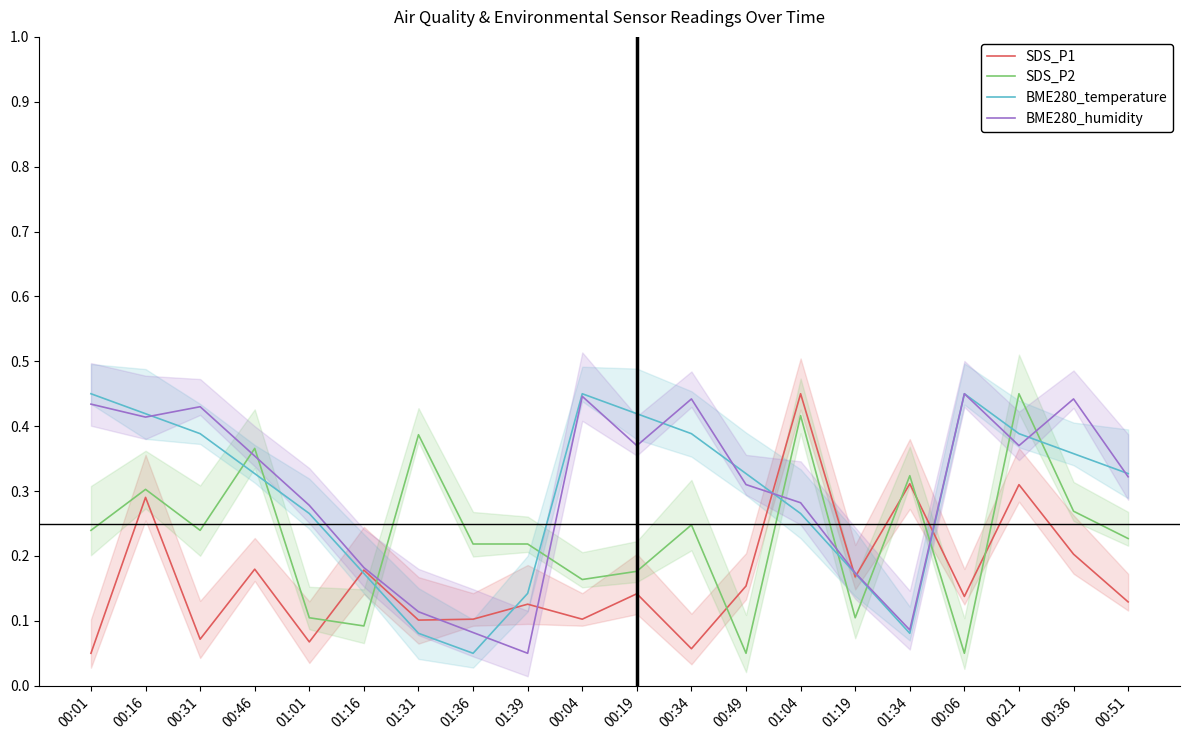

What is the label of the 14th point from the right?

01:31